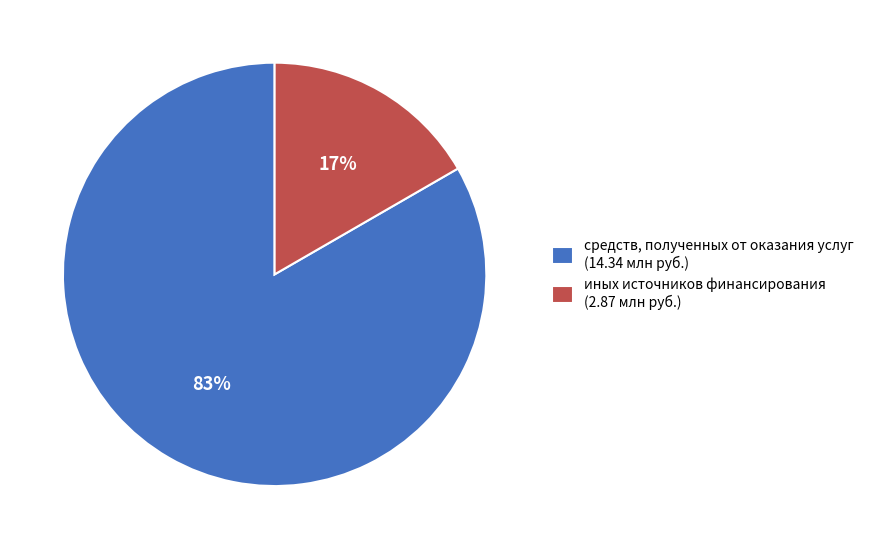

Combined, do средств, полученных от оказания услуг (14.34 млн руб.) and иных источников финансирования (2.87 млн руб.) account for over 50%?

Yes